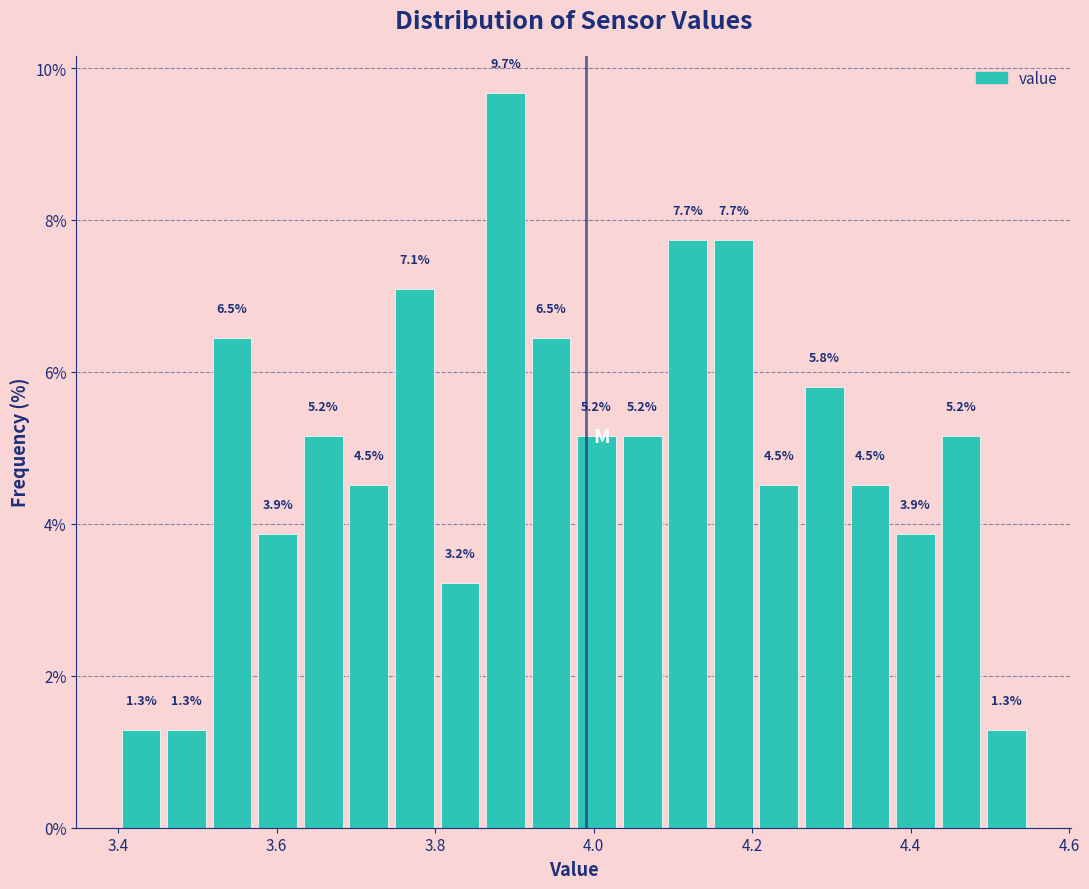

Around what value on the x-axis is the tallest bar? Give the approximate position of its centre, as read against the axis.

3.88